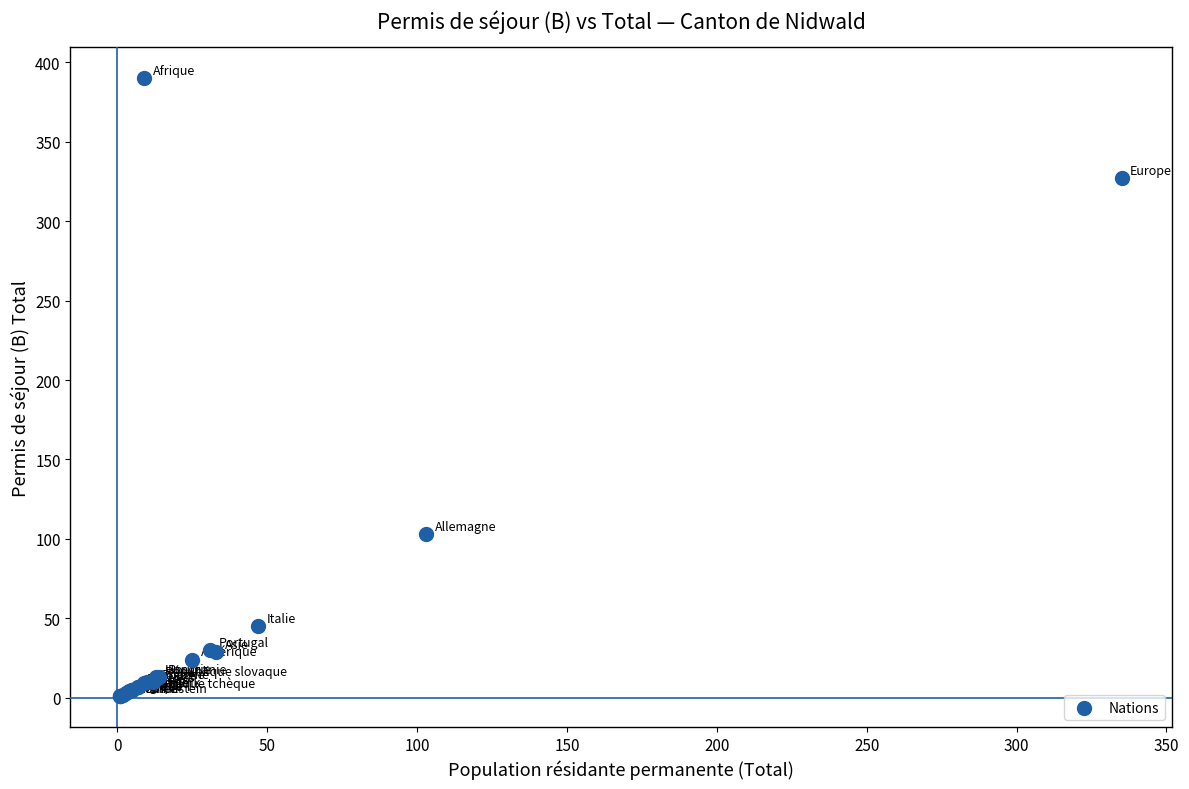

What Y value in the scatter plot is closest to 195?

103